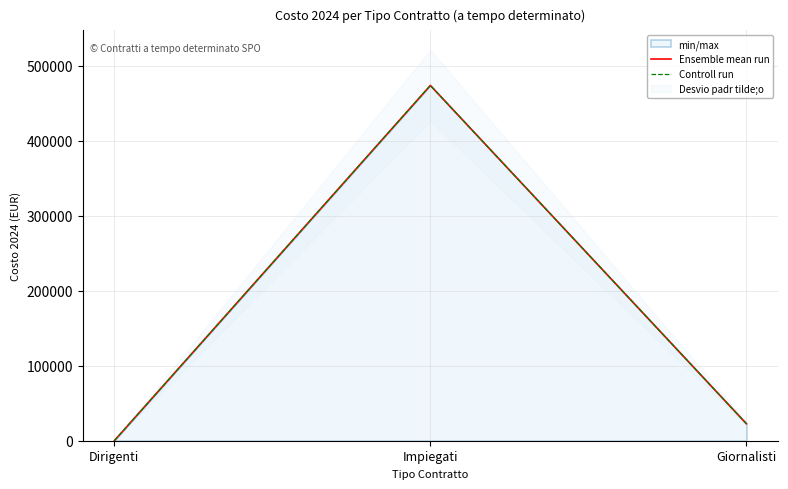

What is the sum of all Ensemble mean run values?

496337.6